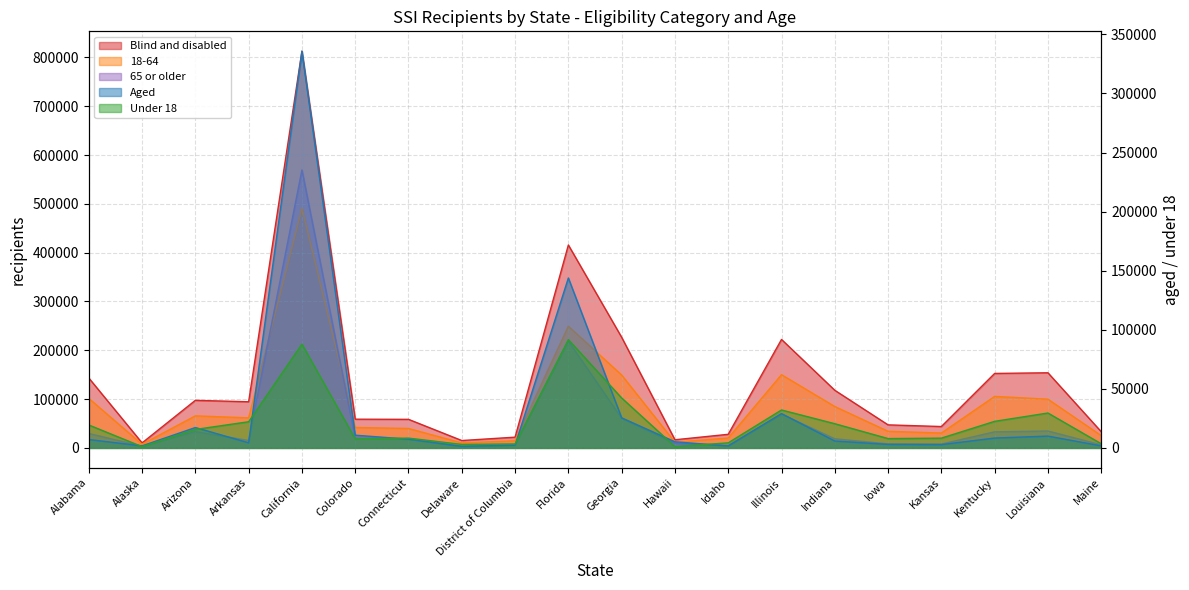

The 65 or older series shows 218641 at Florida. True or false?

True